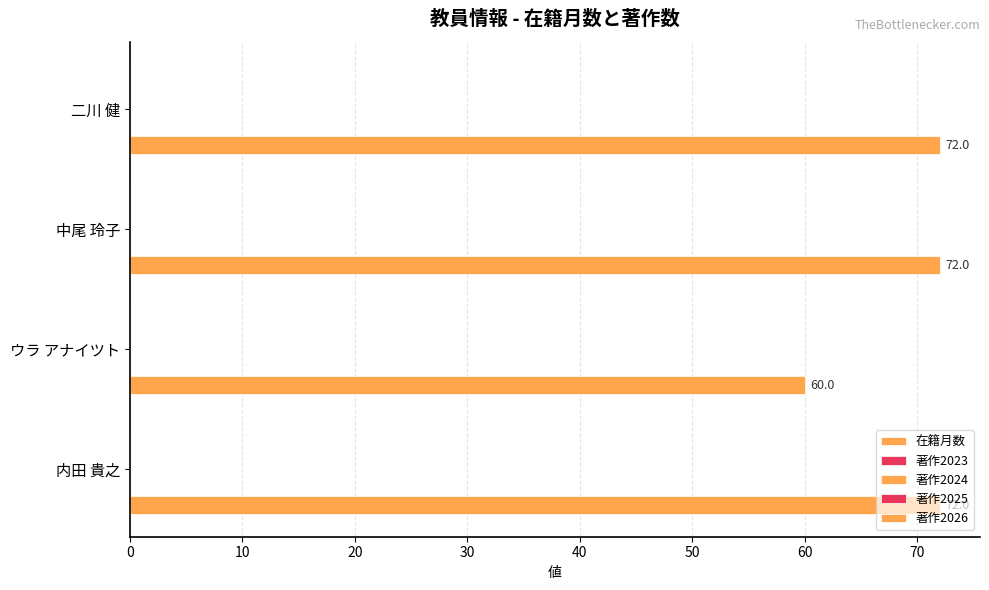

How many values are below 72?

1